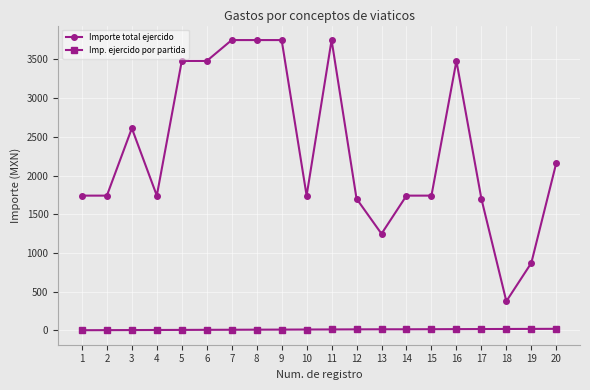

What is the difference between the maximum and minimum values in the Importe total ejercido series?

3375